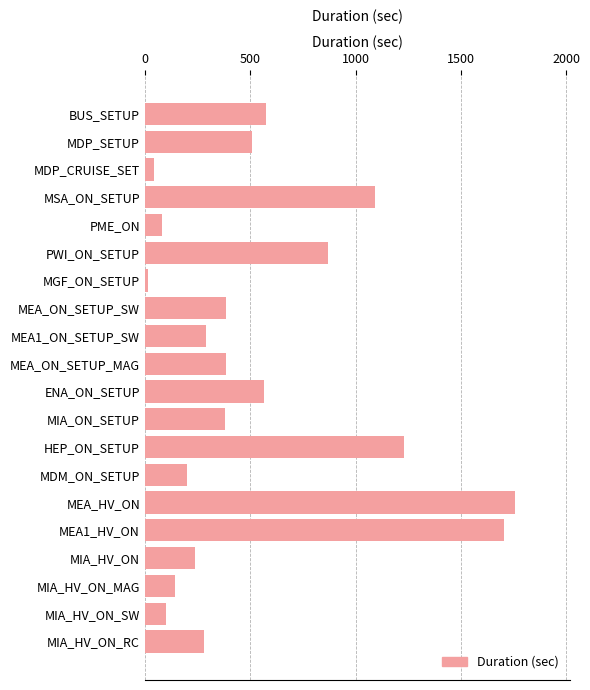

Between MEA1_ON_SETUP_SW and MIA_HV_ON_SW, which is larger?

MEA1_ON_SETUP_SW